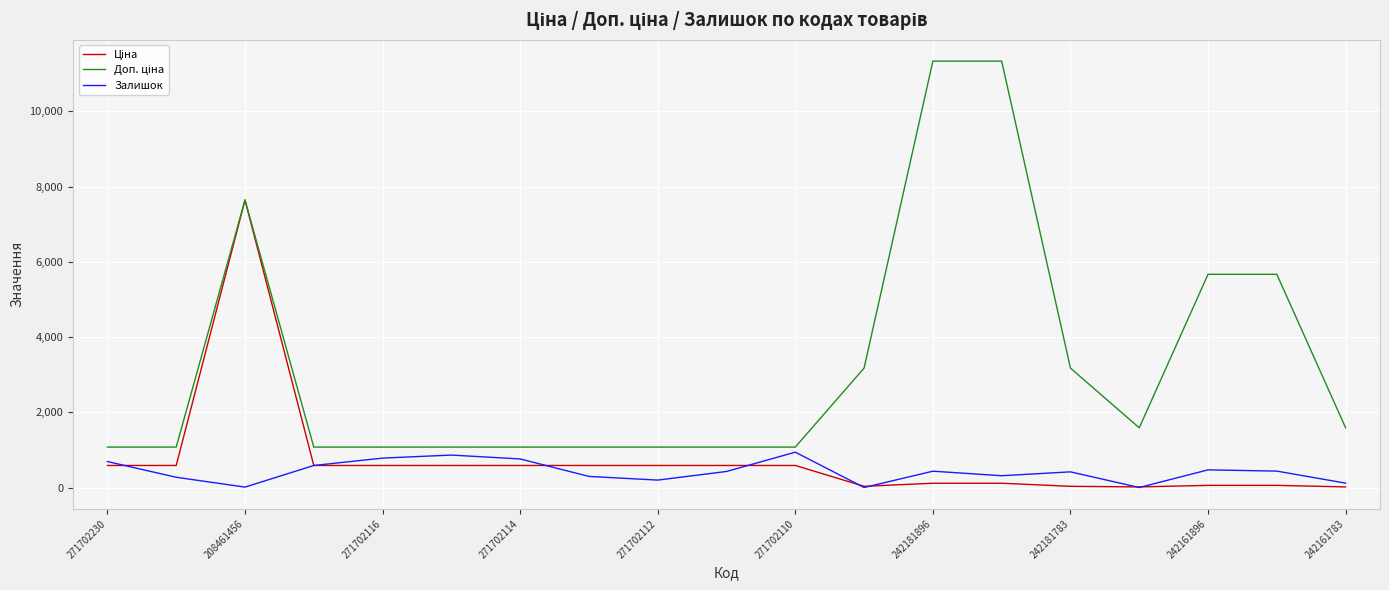

Count the number of data series in this chart.

3